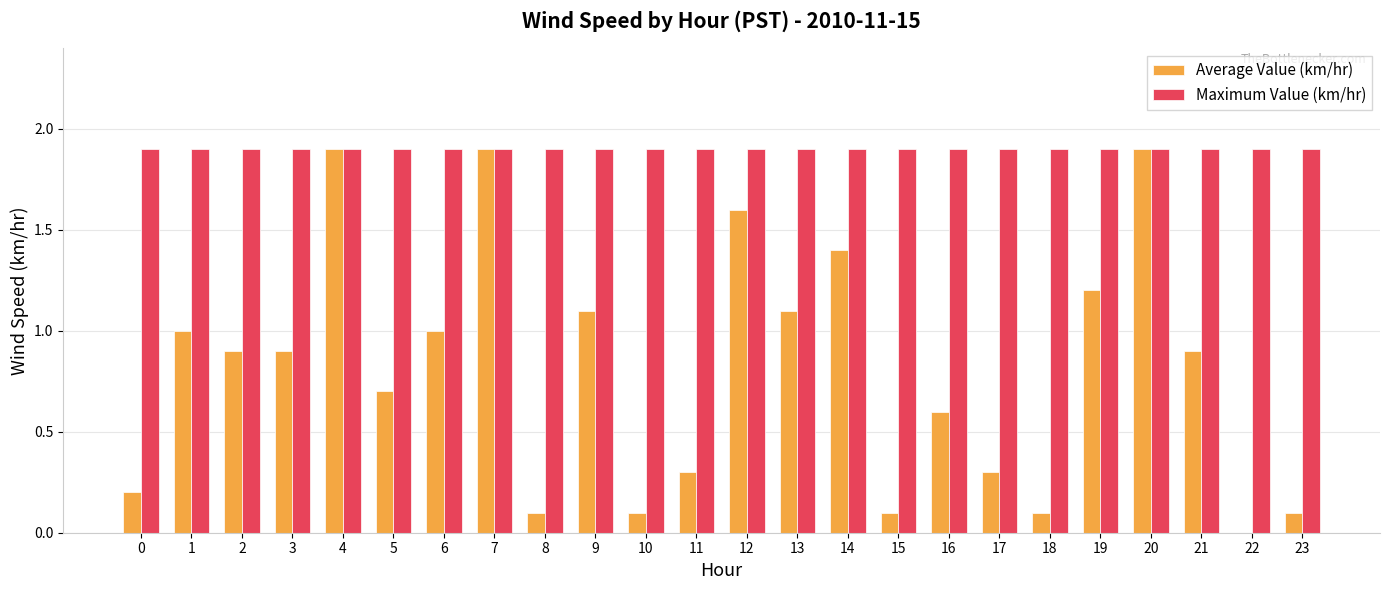

What is the total value across all series at 10?

2.0